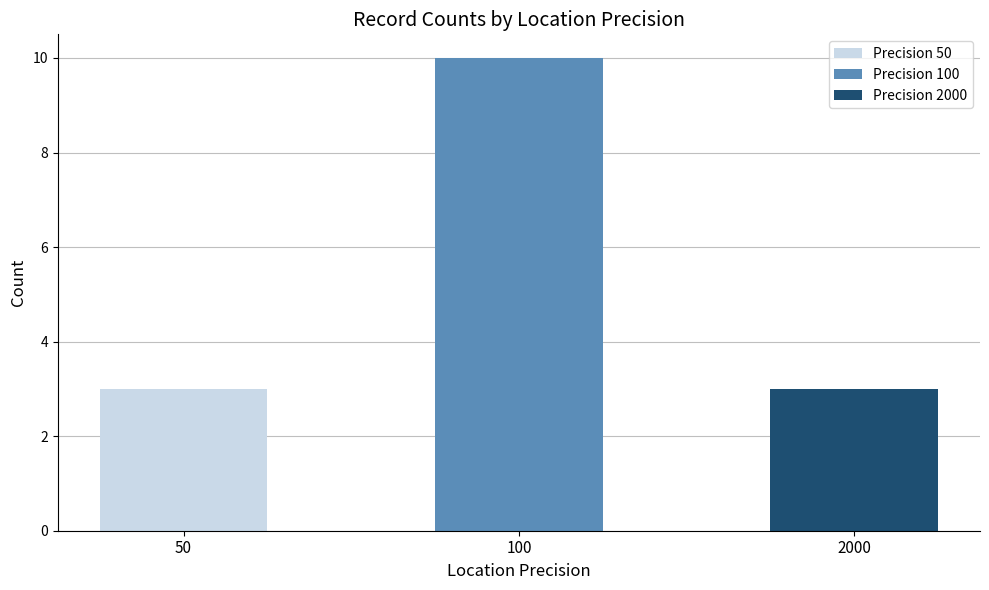

How many values are between 3 and 10?

3